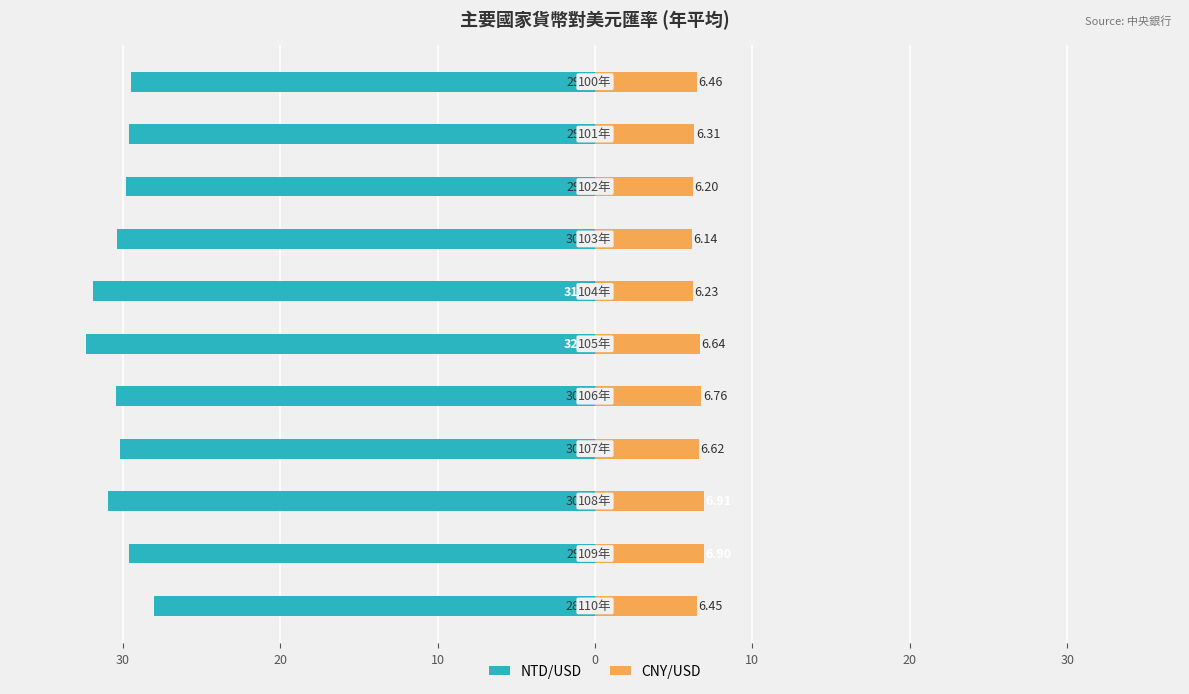

What is the average value of the NTD/USD series?

-30.2